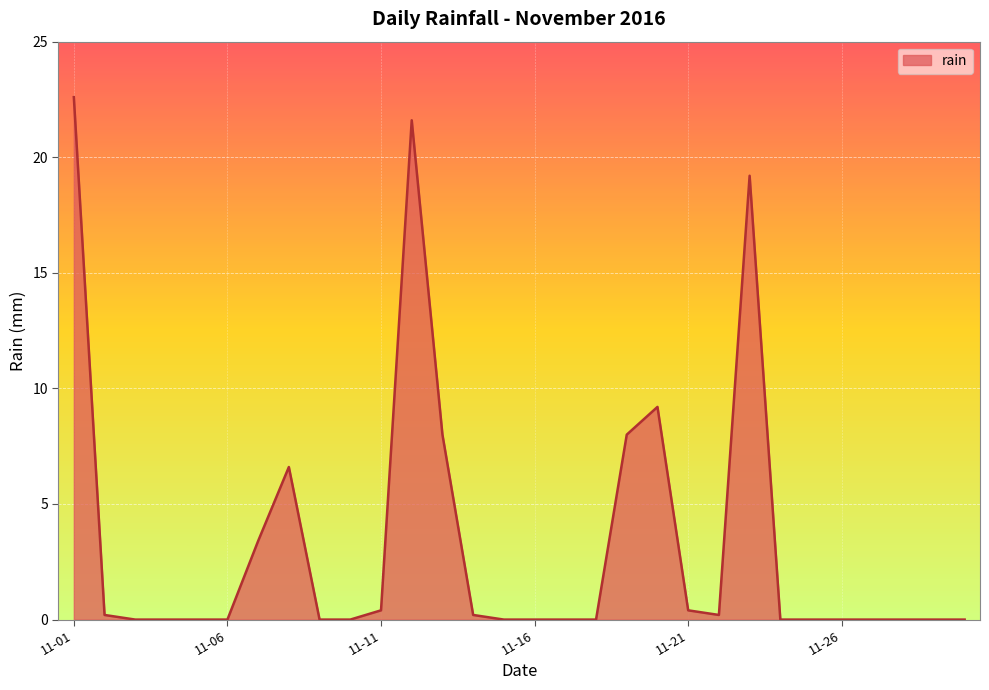

What is the maximum value shown in the chart?

22.6